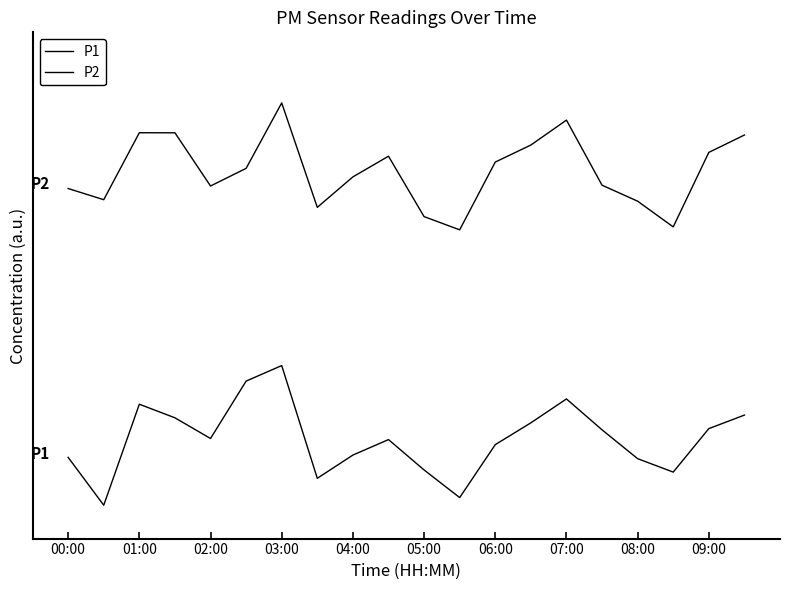

True or false: P1 and P2 cross at least once.

False